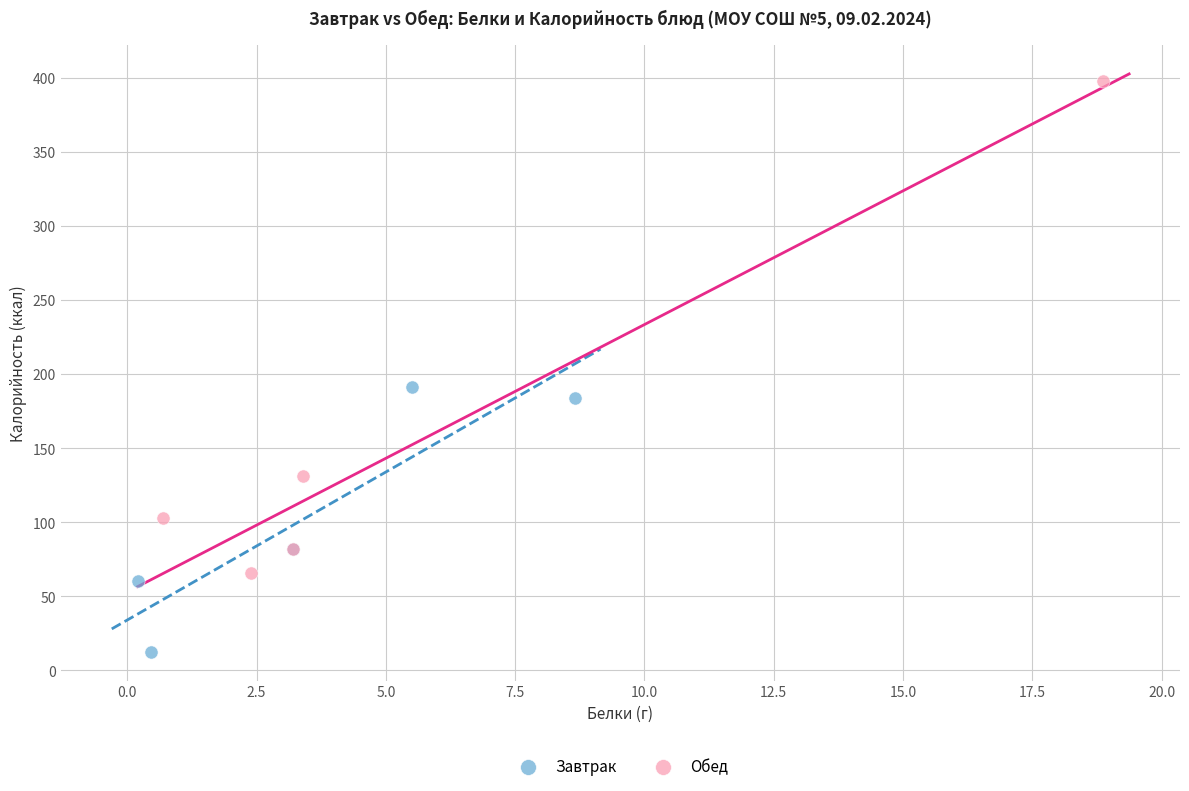

What are all the series names shown in the legend?

Завтрак, Обед